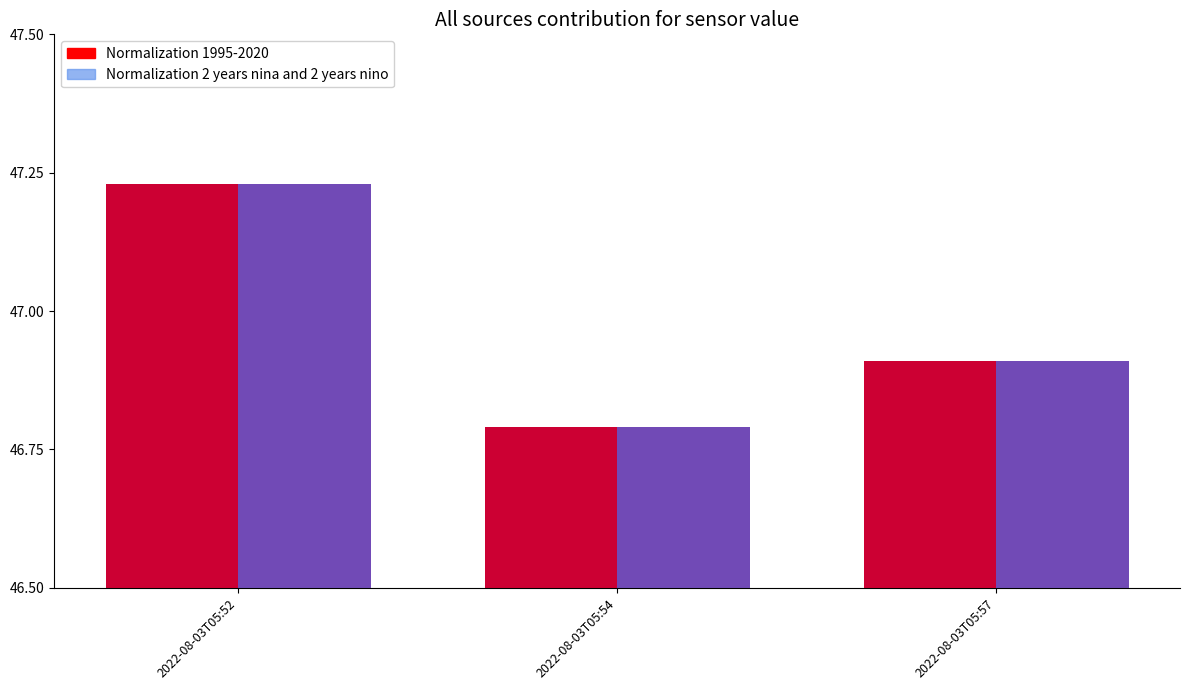

What is the minimum value shown in the chart?

46.8